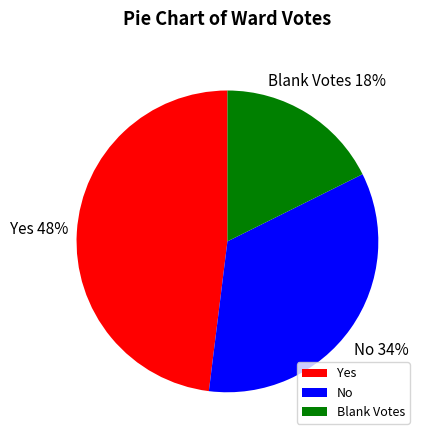

Is Yes the majority of the pie?

No